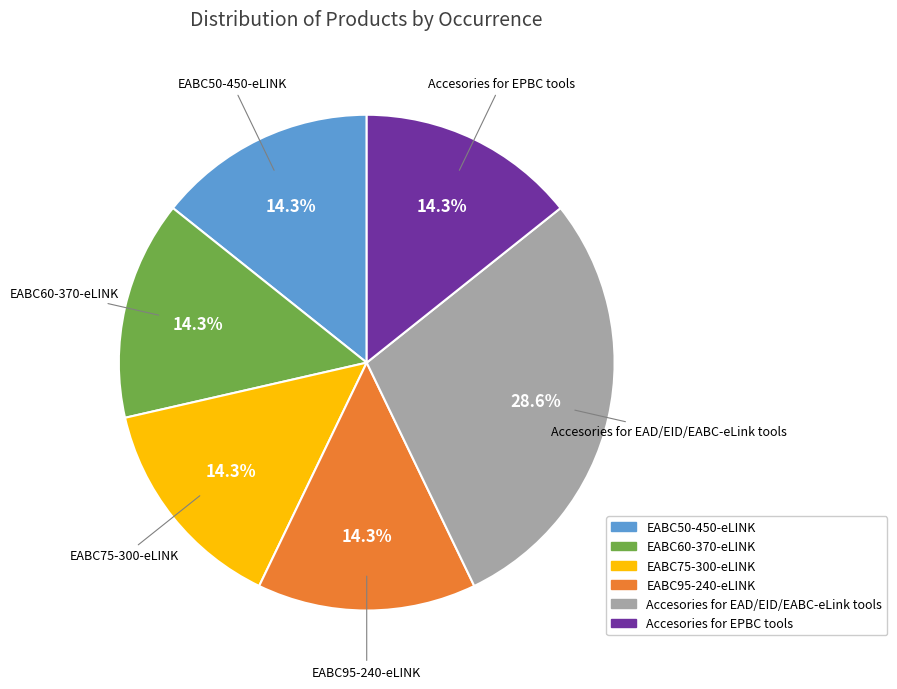

Is there a majority slice in this chart?

No